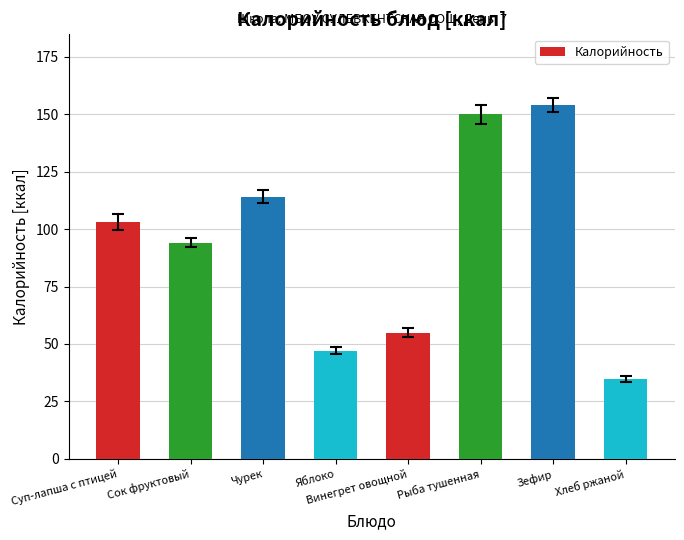

What is the minimum value shown in the chart?

34.8